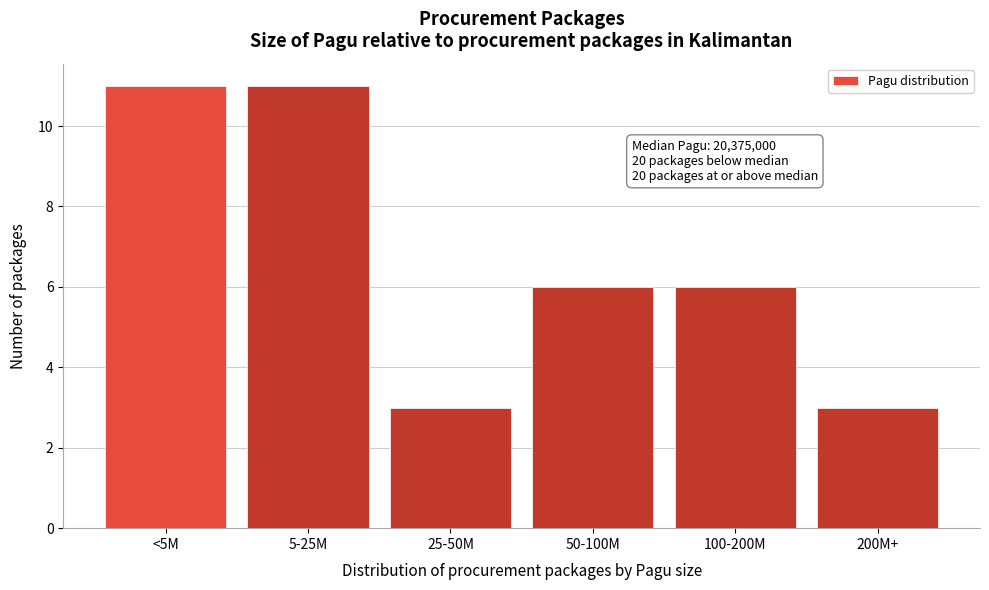

Reading left to right, list all the values displayed in this chart.

11	11	3	6	6	3